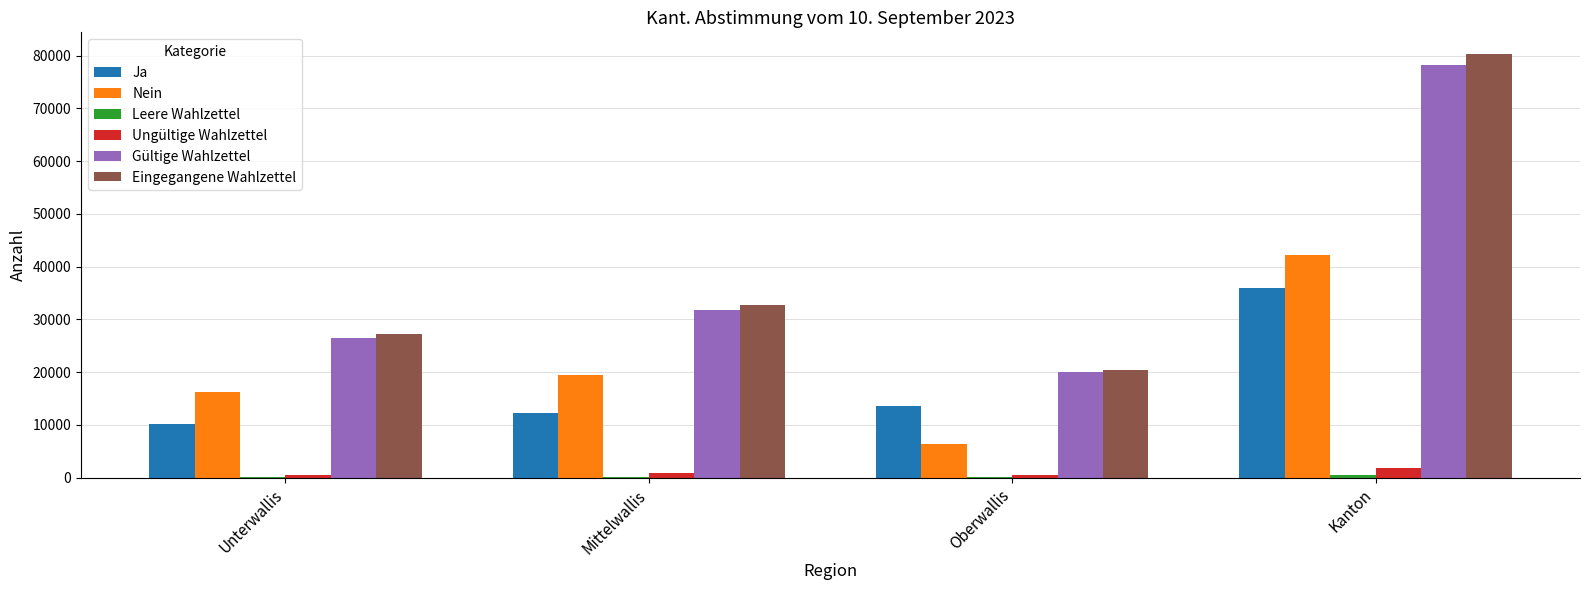

What is the greatest value displayed?

80371